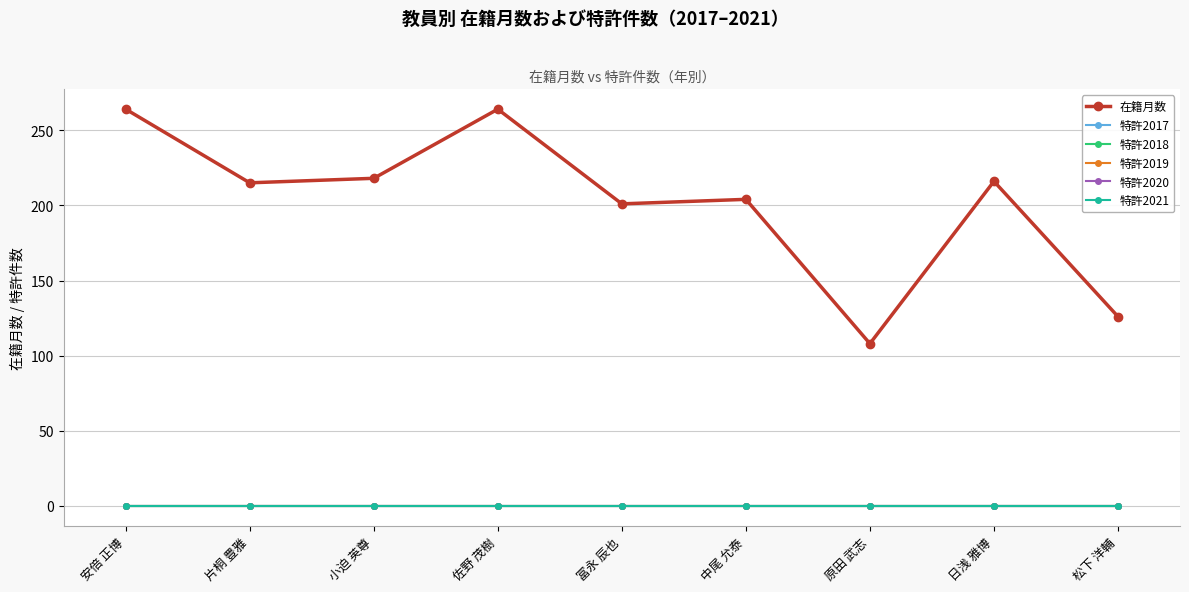

What is the label of the 2nd point from the right?

日浅 雅博